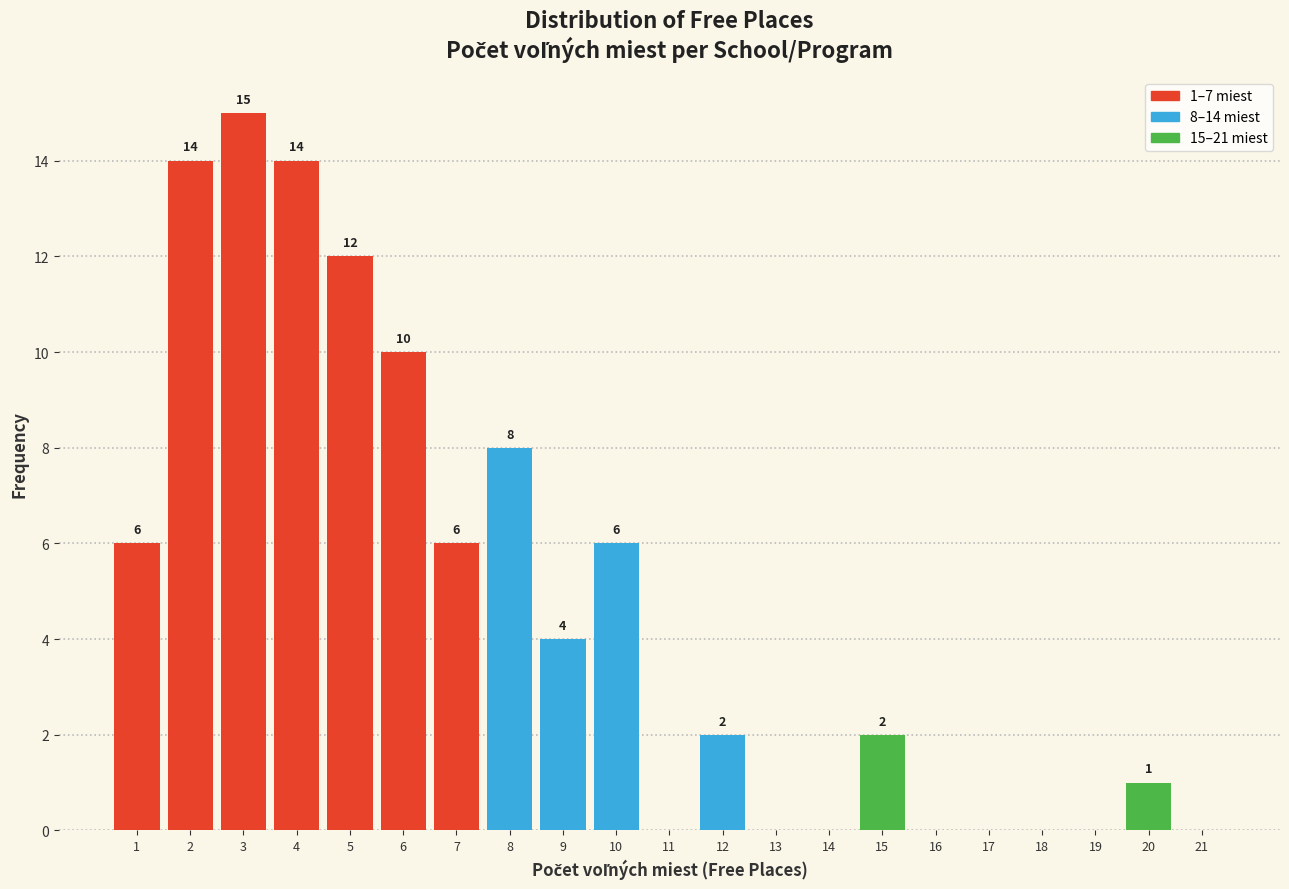

Which range on the x-axis has the tallest bar?

2.5 to 3.5